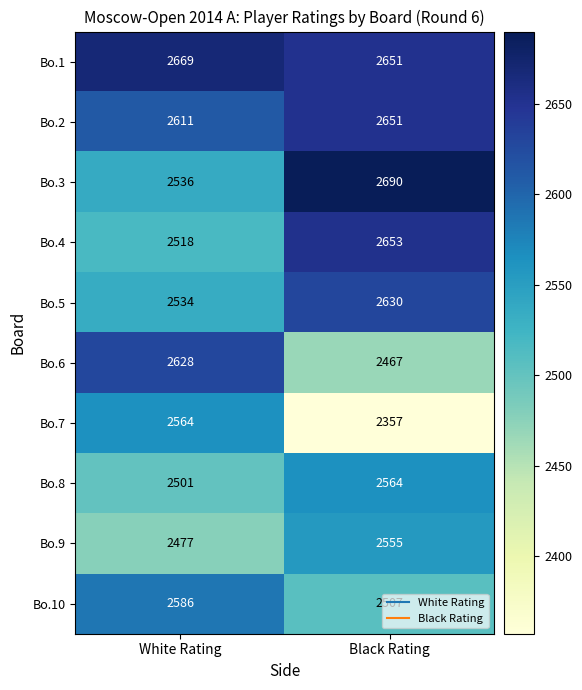

What is the approximate value of Bo.7 at White Rating, to the nearest 5?

2565